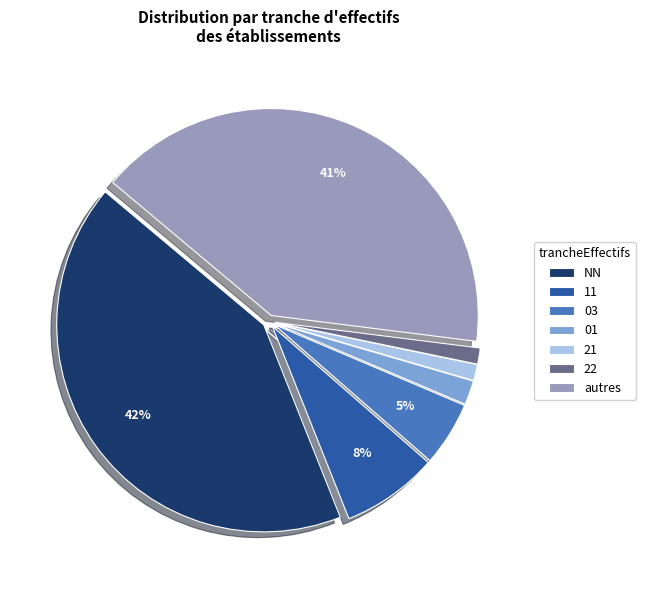

What percentage is the NN slice, to the nearest percent?

42%